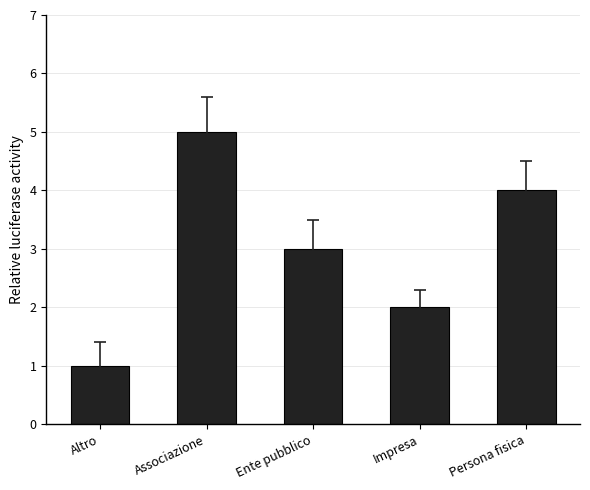

Reading left to right, extract all data points from this chart.

1	5	3	2	4